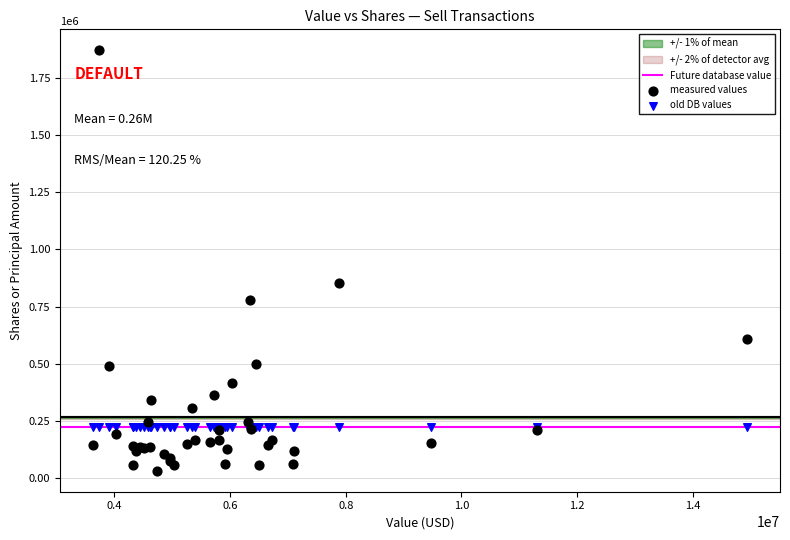

Which series reaches the minimum Y coordinate?

measured values